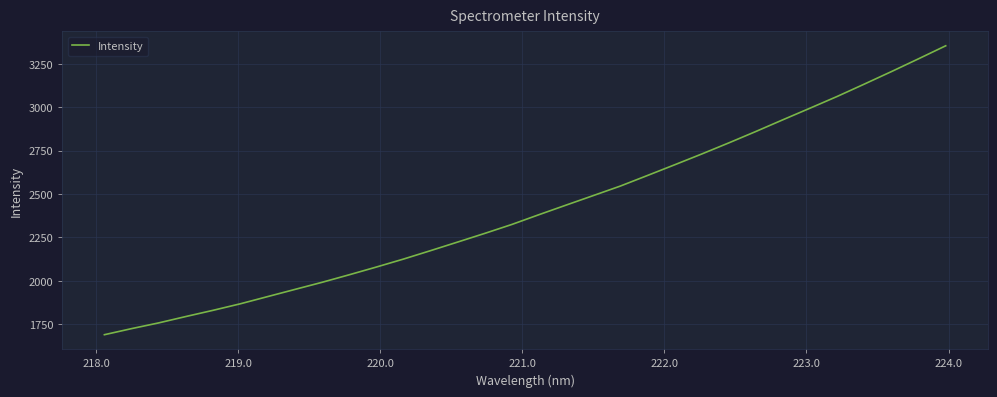

What is the maximum value shown in the chart?

3354.0